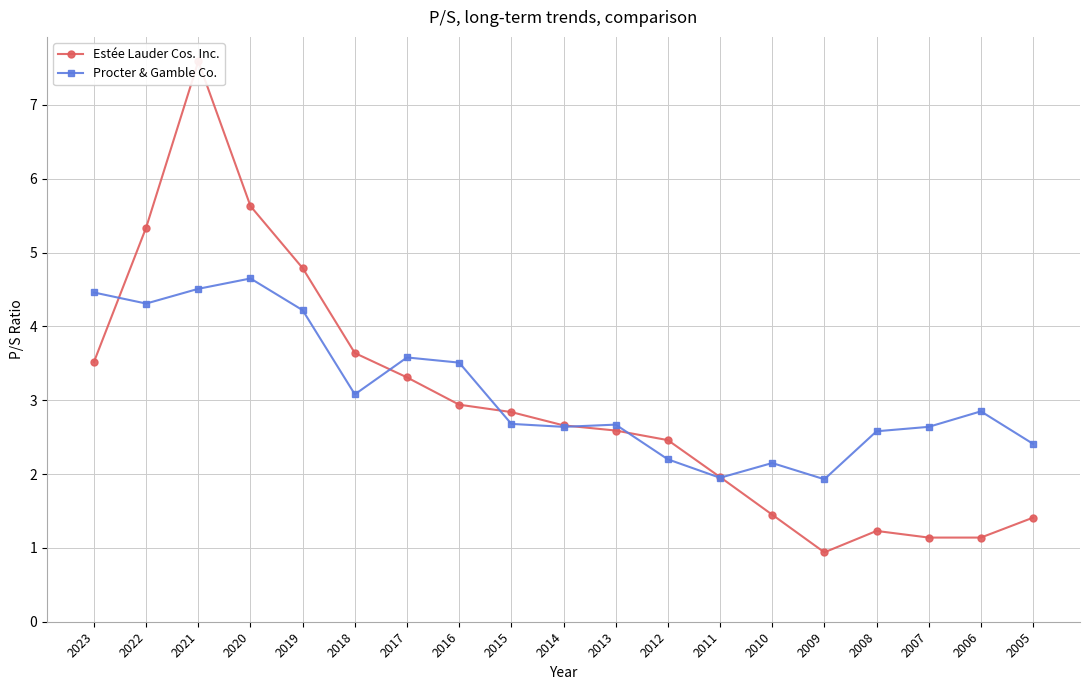

At which label does Estée Lauder Cos. Inc. first exceed 2?

2023